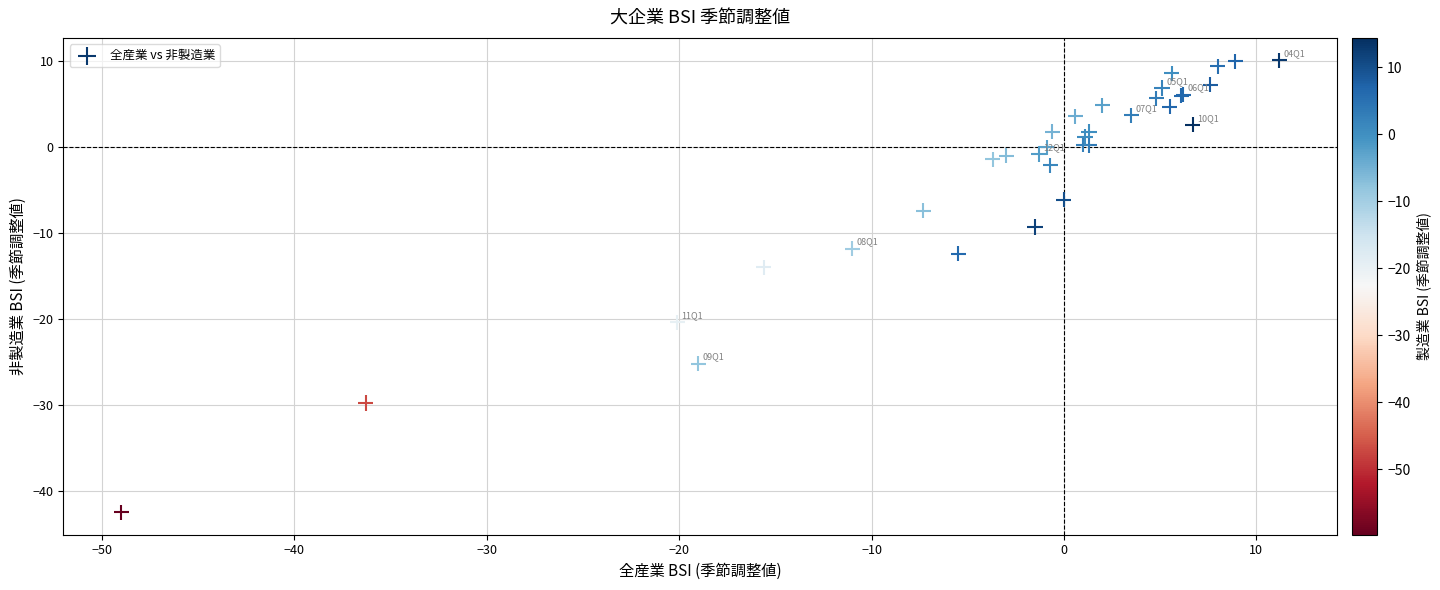

What Y value in the scatter plot is closest to -16?

-14.0